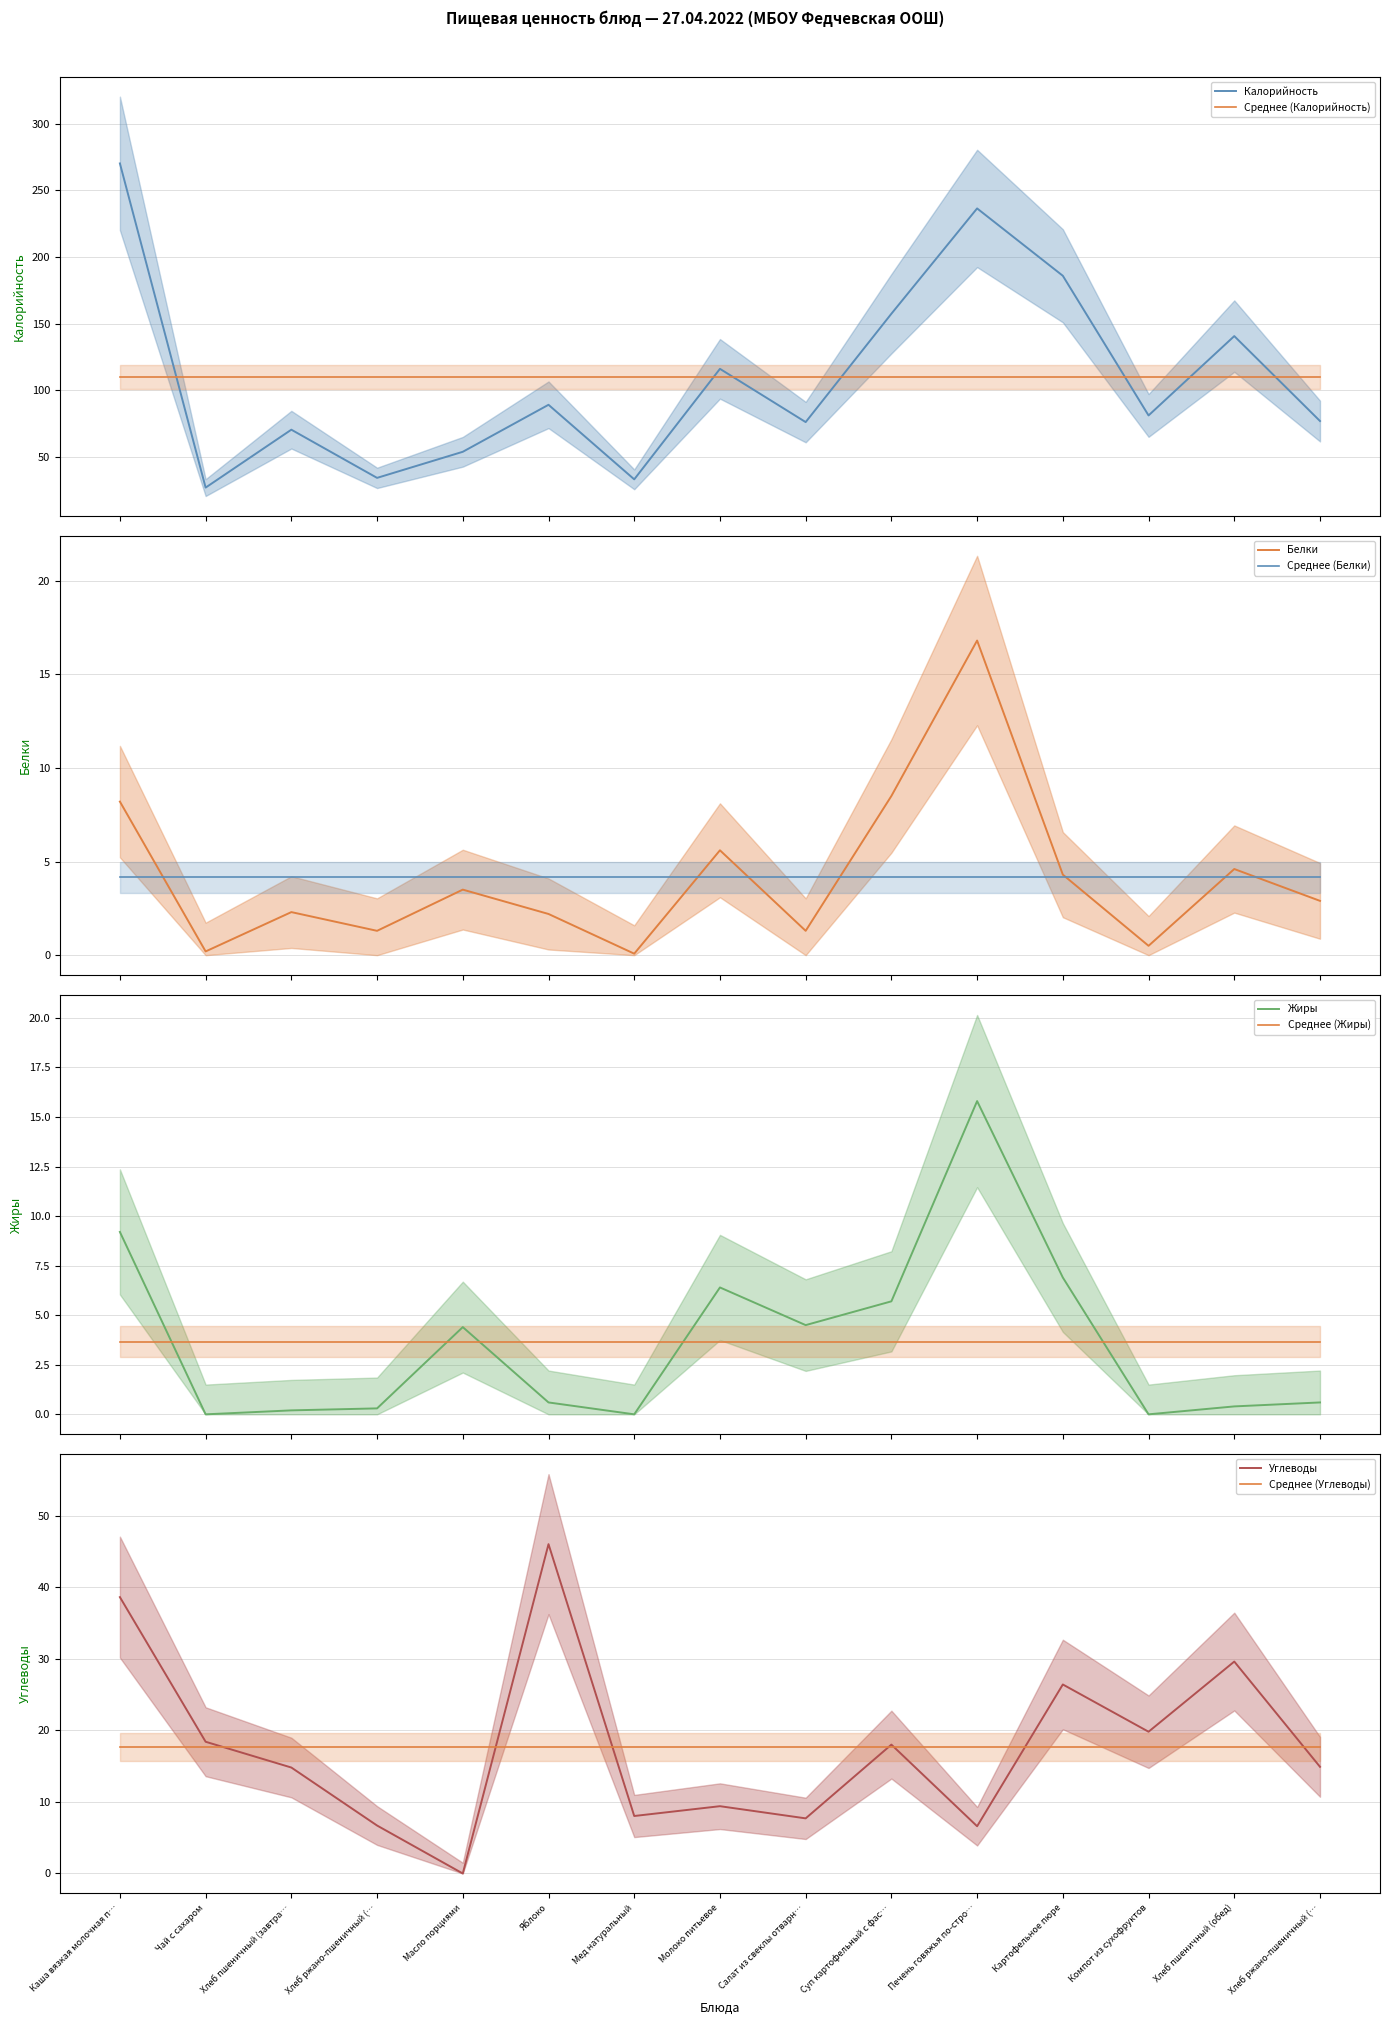

What position from the right is Молоко питьевое?

8